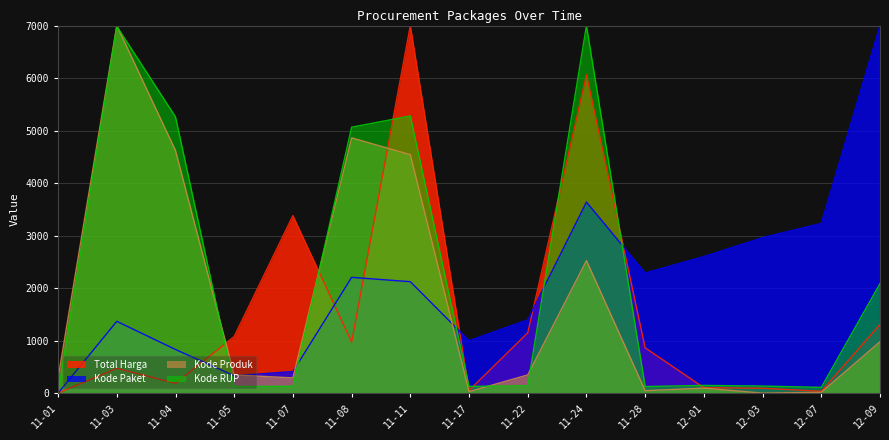

The Total Harga series shows 231.3 at 11-22. True or false?

False